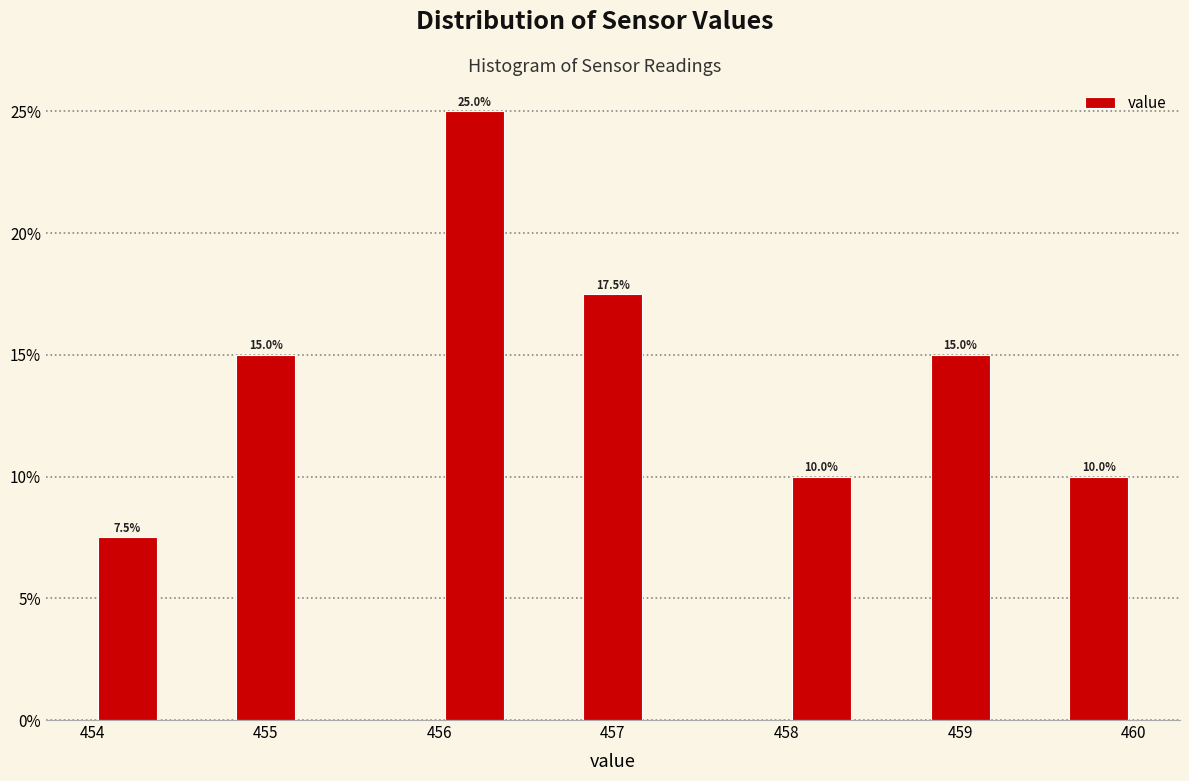

Over which range of the x-axis is the bar tallest?

456.0 to 456.4